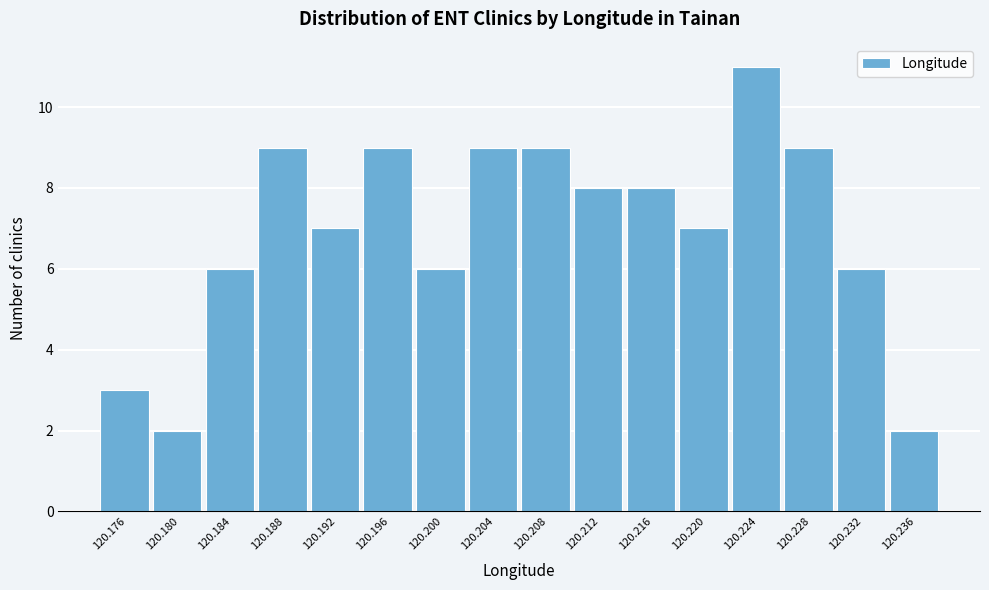

Reading right to left, what are all the values shown in this chart?

120.236=2	120.232=6	120.228=9	120.224=11	120.220=7	120.216=8	120.212=8	120.208=9	120.204=9	120.200=6	120.196=9	120.192=7	120.188=9	120.184=6	120.180=2	120.176=3